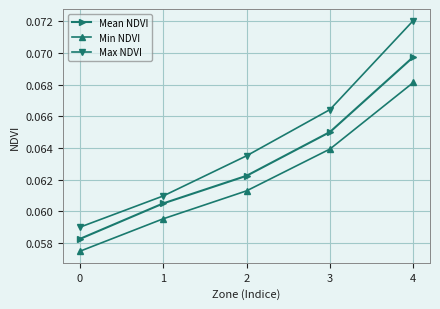

How many data points does each series have?

5